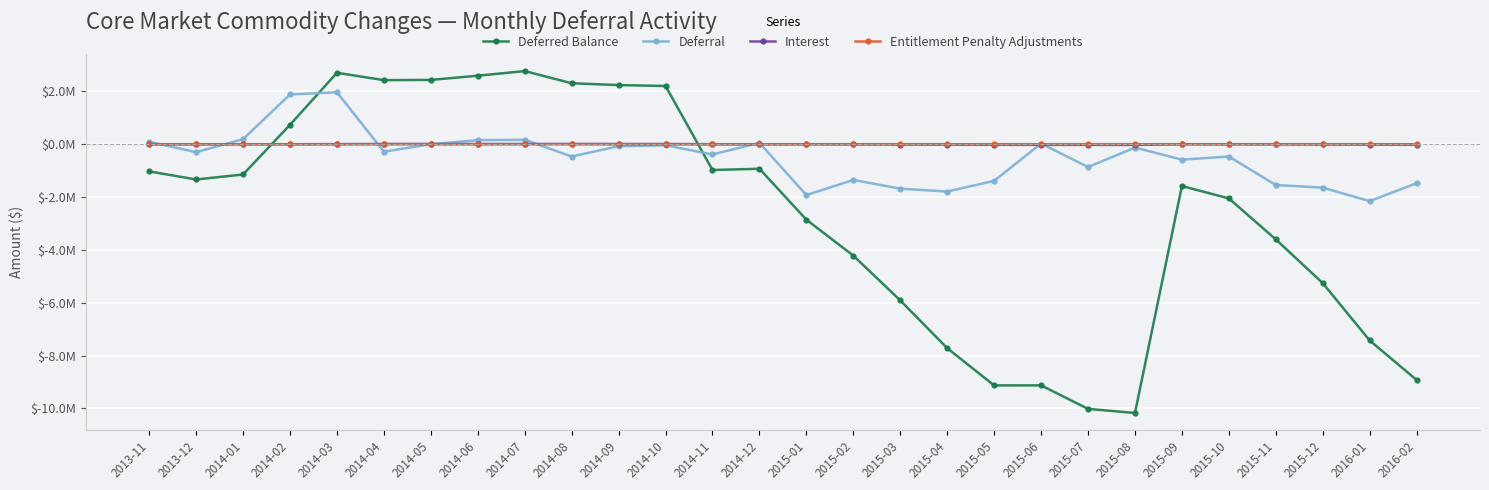

Where is Interest nearest to the value -10008?

2015-12